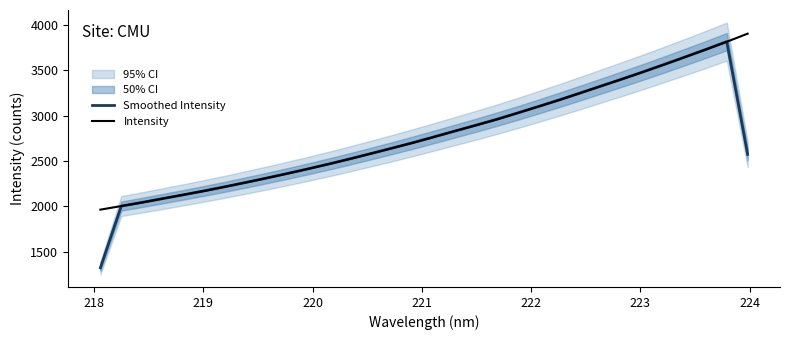

Reading left to right, what are all the values shown in this chart?

Smoothed Intensity: 1321.4	2001.8	2042.8	2084.4	2127.2	2171.1	2216.6	2264.1	2313.1	2363.4	2415.5	2469.3	2525.6	2583.6	2642.6	2703.4	2766.2	2830.4	2894.3	2960.6	3029.5	3101.3	3174.5	3249.9	3326.4	3403.6	3482.1	3562.7	3644.9	3728.6	3814.4	2571.8
Intensity: 1962.2	2002.0	2041.2	2085.0	2126.9	2169.7	2216.5	2263.7	2312.2	2363.3	2414.7	2468.6	2524.7	2583.5	2642.7	2701.7	2765.9	2831.1	2894.0	2957.8	3030.0	3100.8	3173.0	3249.8	3326.8	3402.7	3481.3	3562.2	3644.7	3727.9	3813.1	3902.2